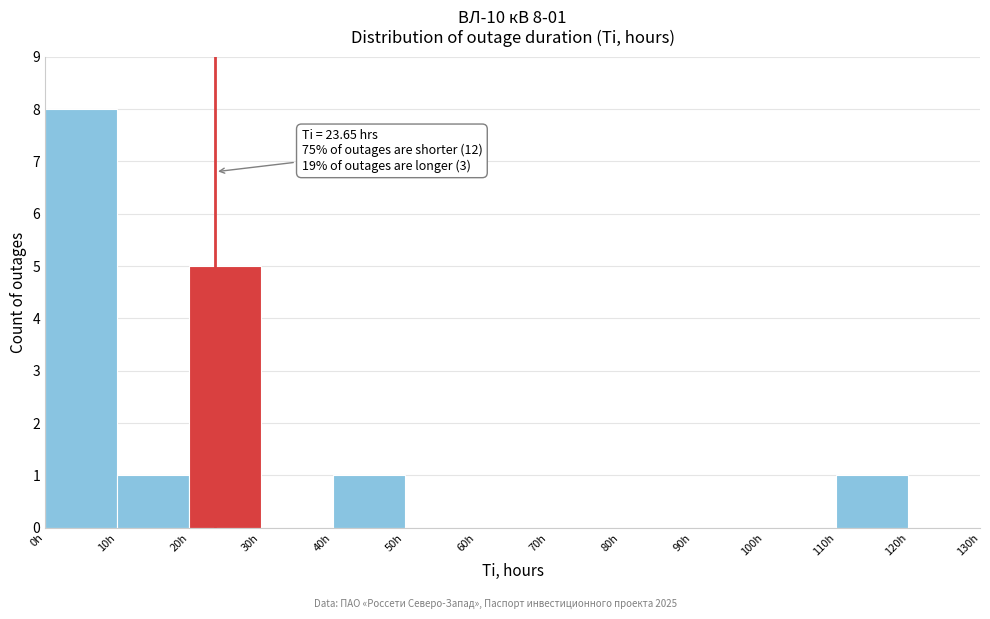

Which range on the x-axis has the tallest bar?

0 to 10